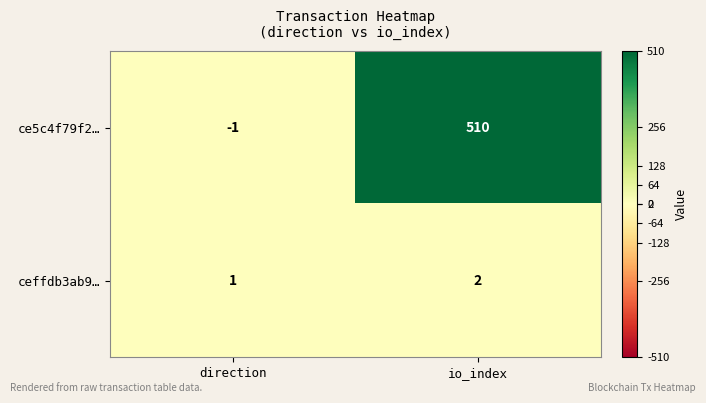

The value of ceffdb3ab9… at direction is 1. True or false?

True